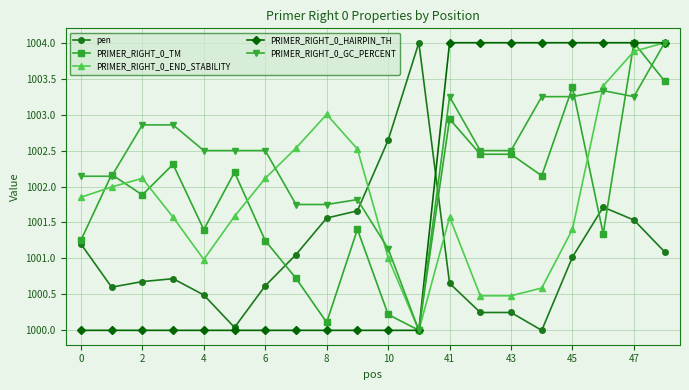

Which series has the largest total across all categories?

PRIMER_RIGHT_0_GC_PERCENT